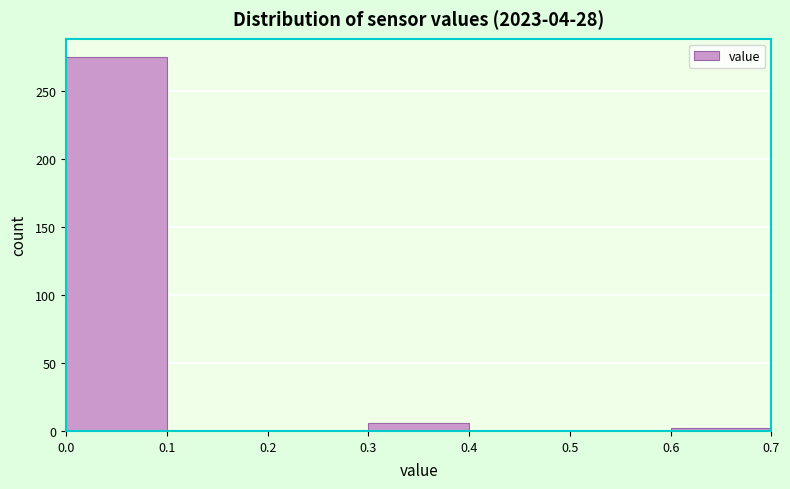

Reading left to right, transcribe this chart: for each bar, give the range it covers on the x-axis and its height. The values are not printed on the chart, so give them approximately, as read against the axis.

0.0 to 0.1: 275
0.1 to 0.2: 0
0.2 to 0.3: 0
0.3 to 0.4: 5
0.4 to 0.5: 0
0.5 to 0.6: 0
0.6 to 0.7: under 5